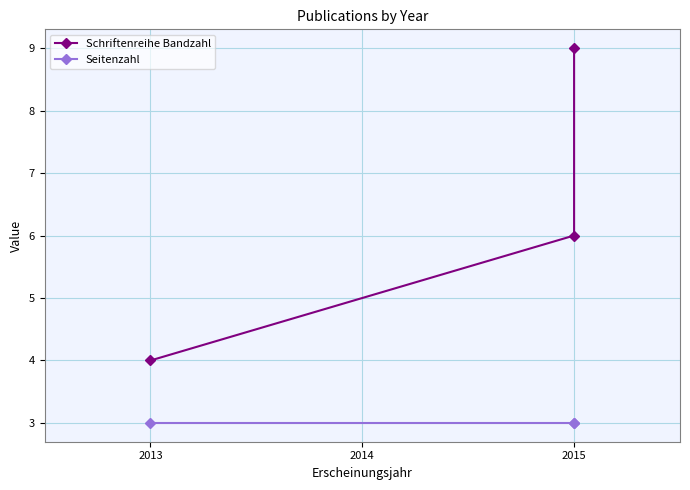

What is the value of the Seitenzahl point at the 2nd from the left?

3